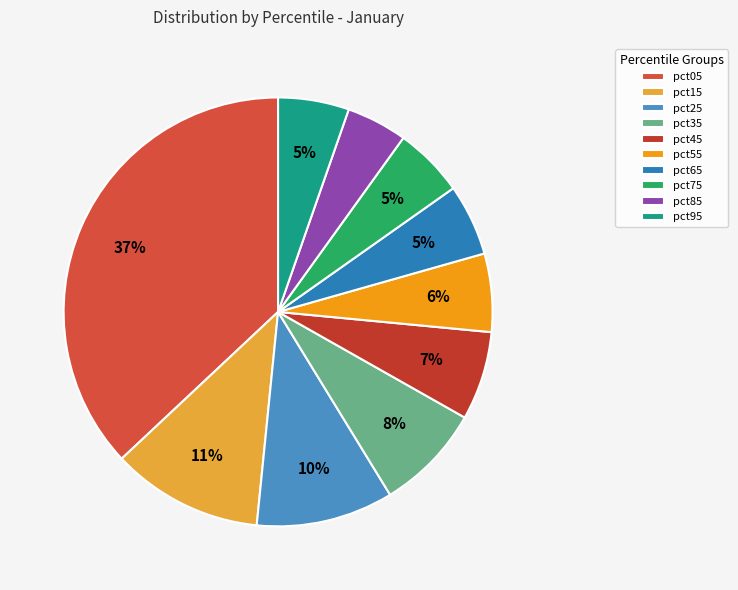

How many slices are in this pie chart?

10